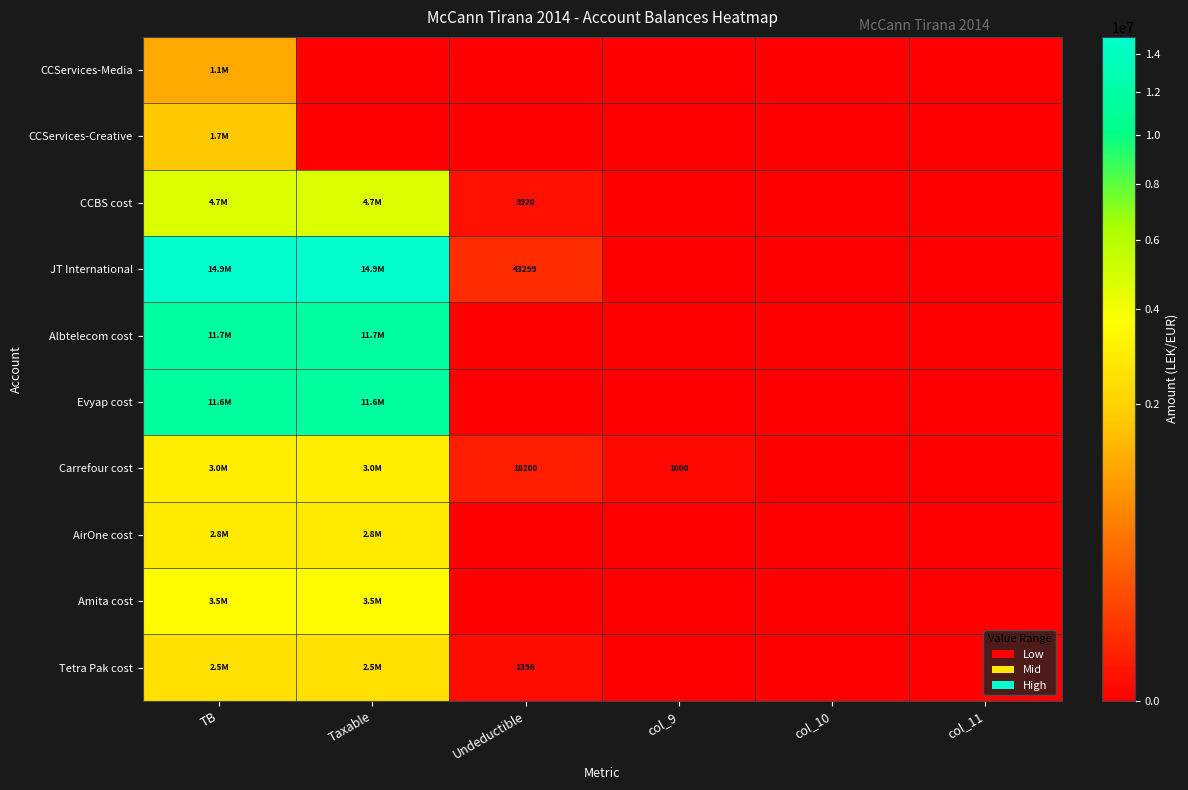

What is the difference between the maximum and minimum values in the AirOne cost series?

2830643.3